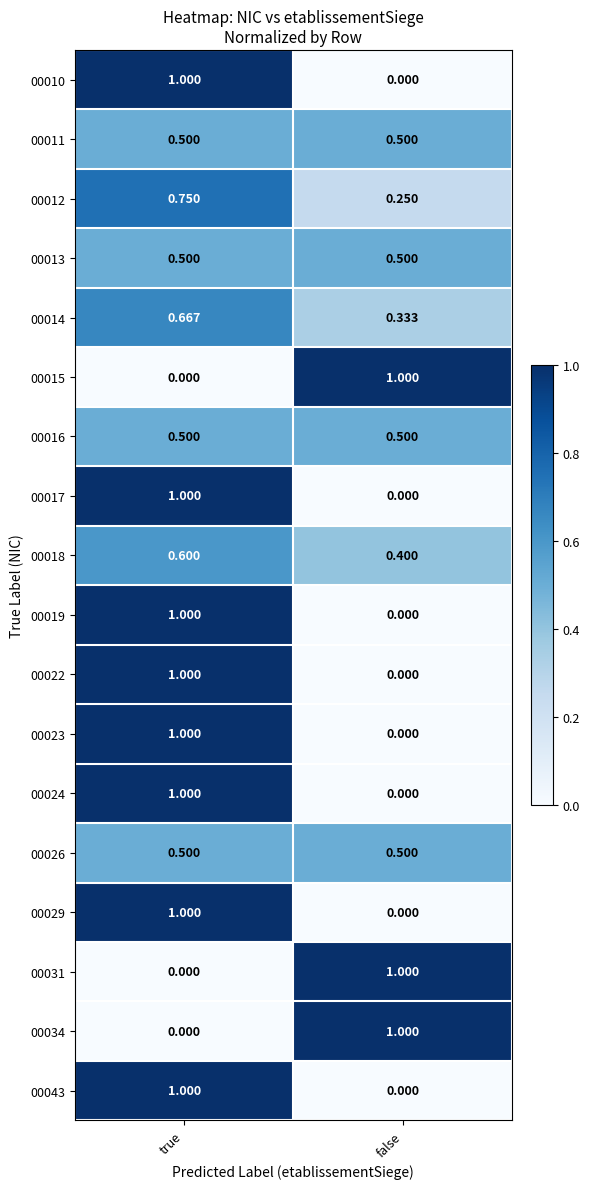

Where is 00029 nearest to the value 0?

false